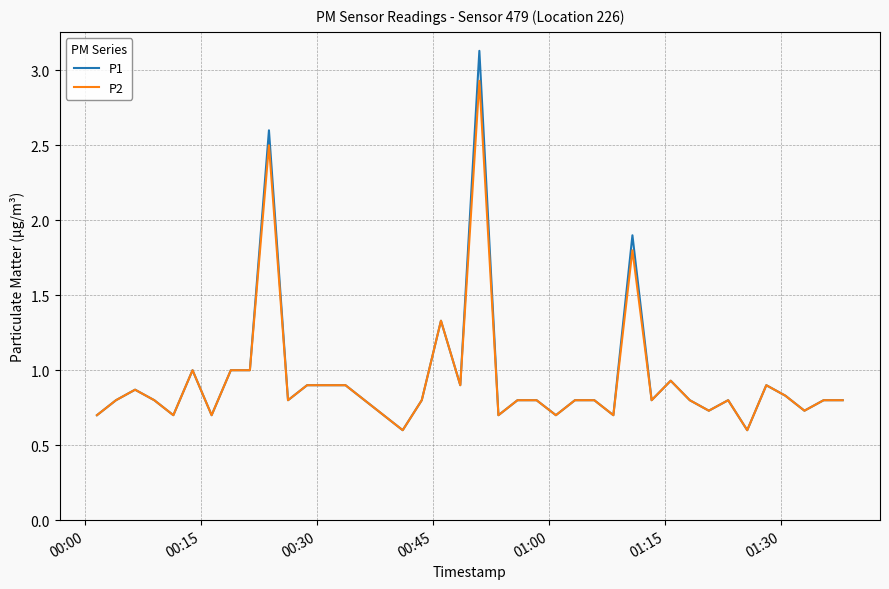

Does the chart display data point markers on the line(s)?

No